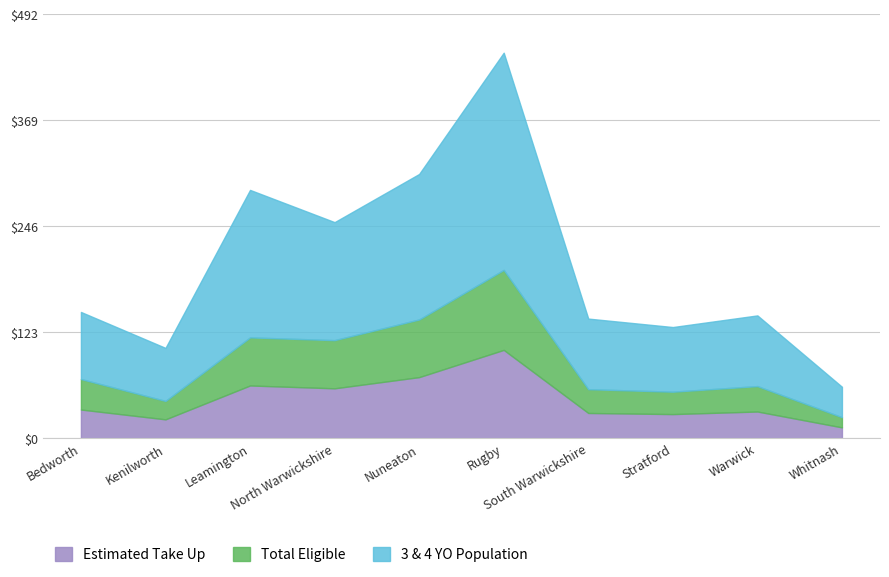

At which category does the chart reach its minimum across all series?

Whitnash